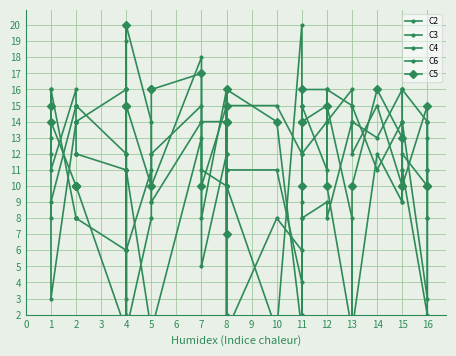

How many interior local peaks does the C5 series have?

9